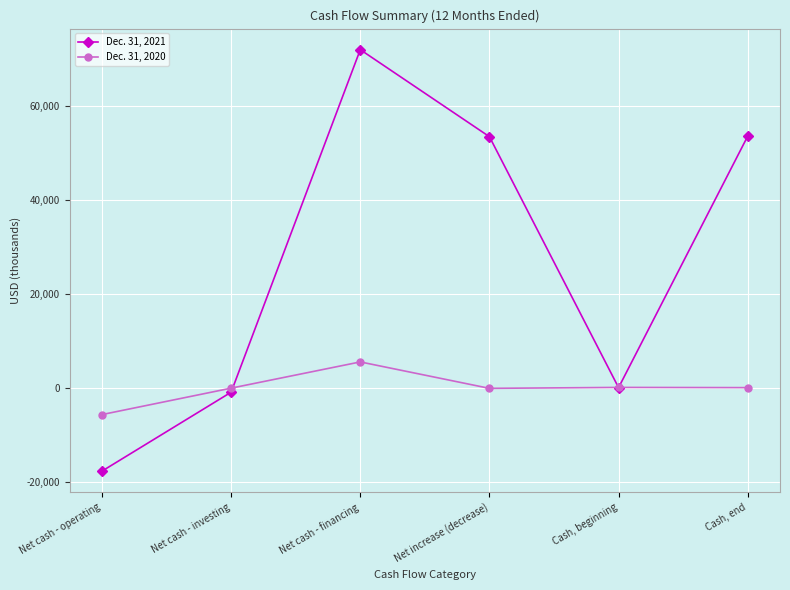

Is it true that Dec. 31, 2020 equals -10044 at Net cash - operating?

False